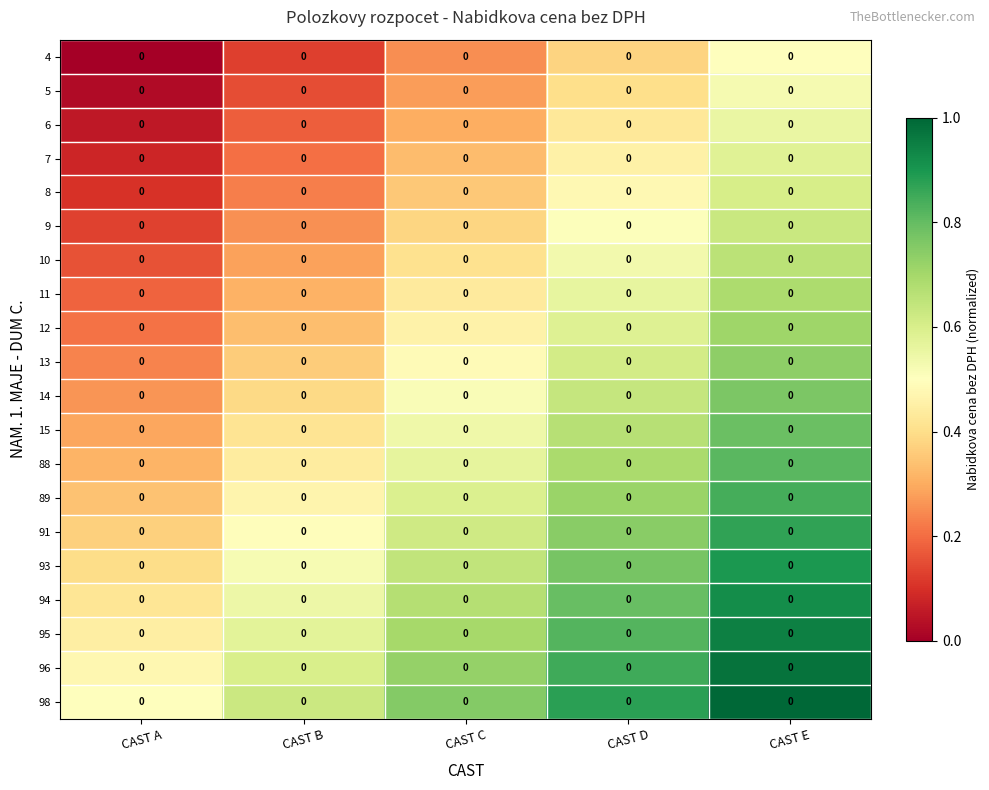

Where is 94 nearest to the value 0?

CAST A